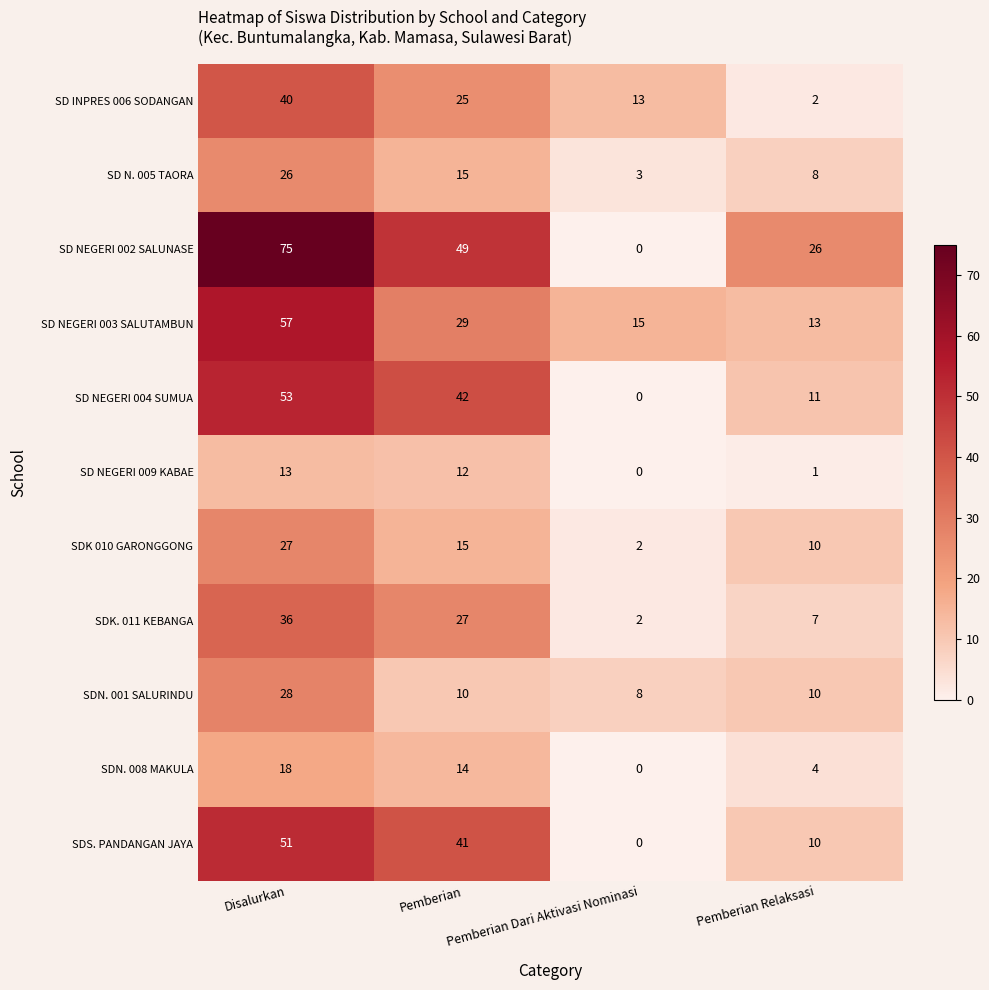

Which series has the widest spread of values?

SD NEGERI 002 SALUNASE